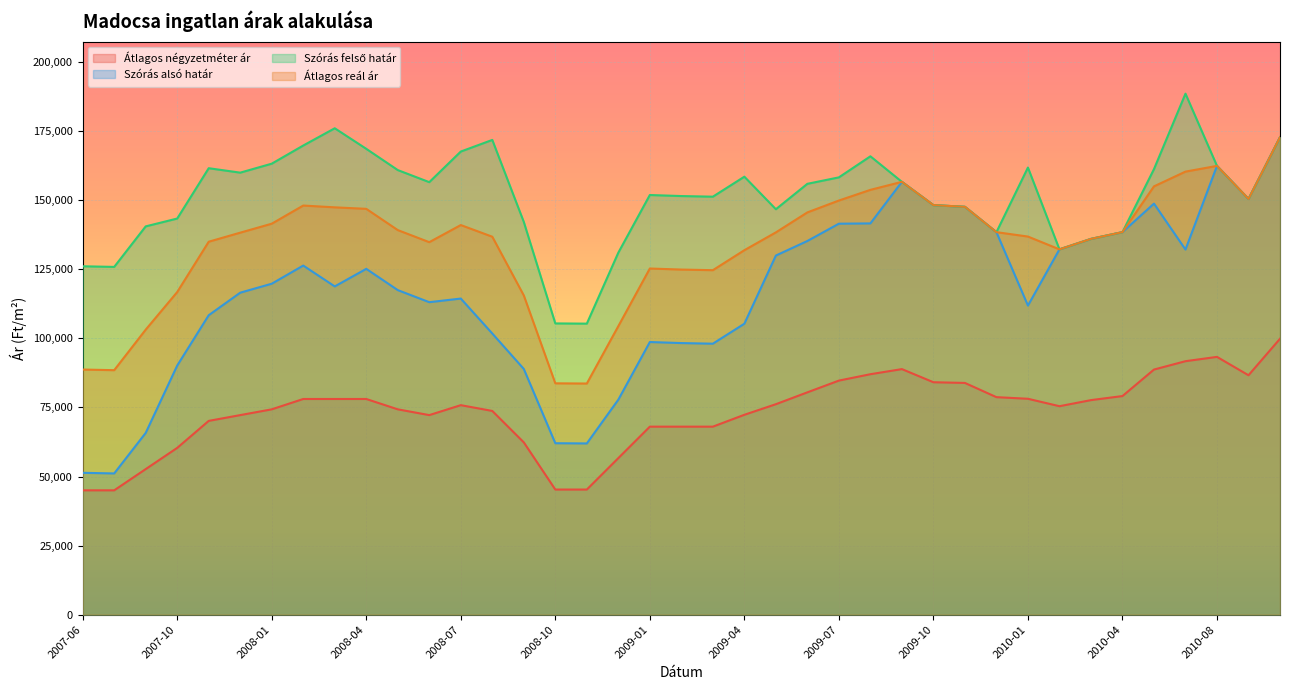

The Szórás felső határ series shows 150454 at 2010-09. True or false?

True